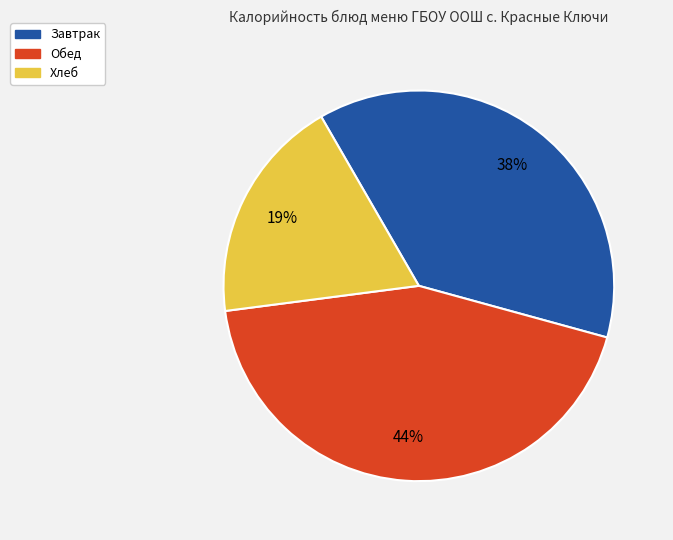

Does any single category account for the majority?

No